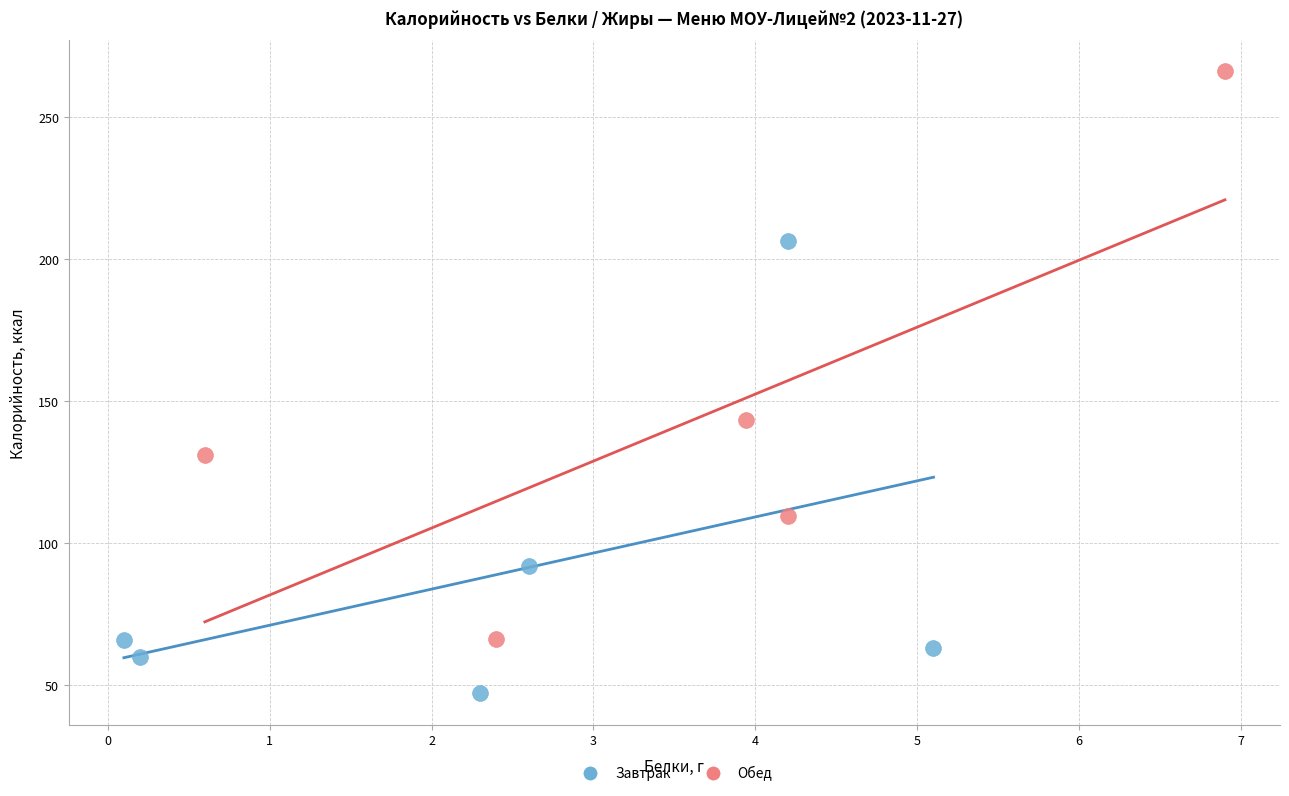

What are all the series names shown in the legend?

Завтрак, Обед